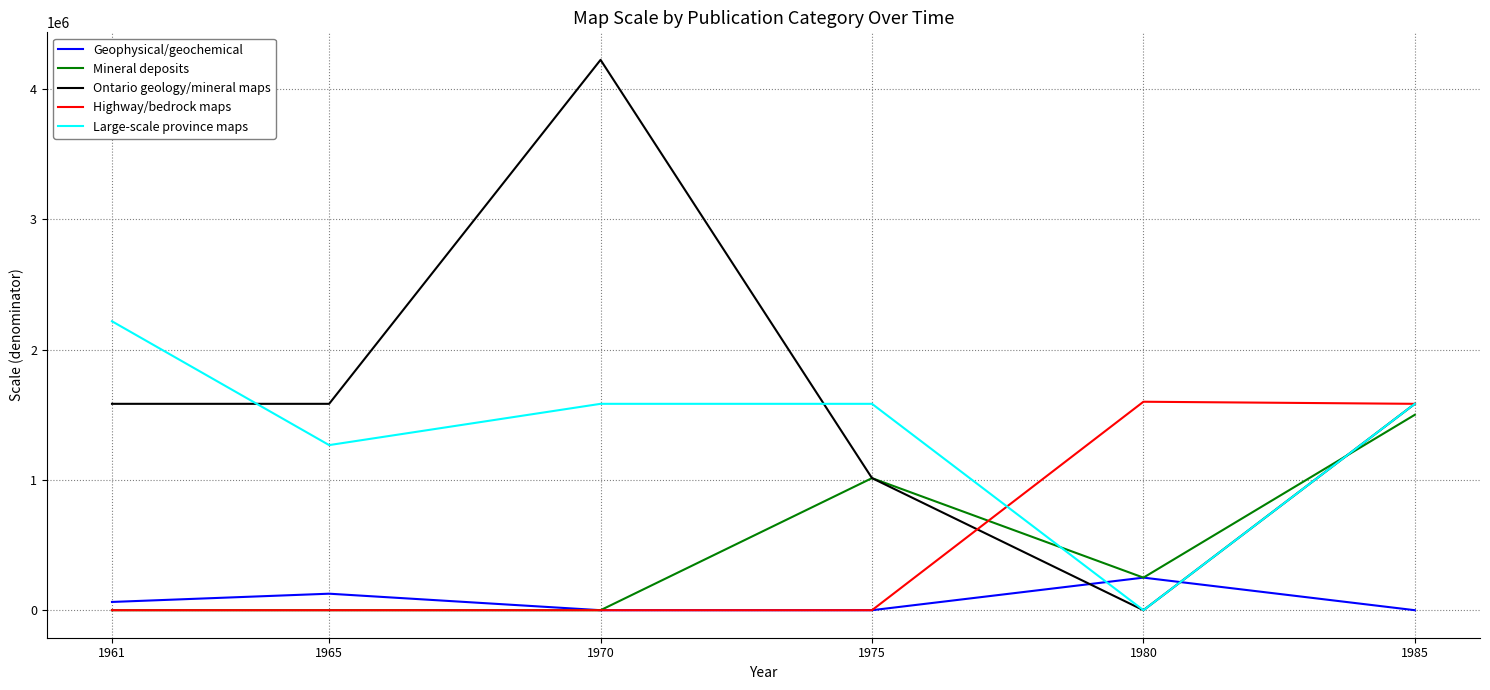

What is the maximum value for Geophysical/geochemical?

250000